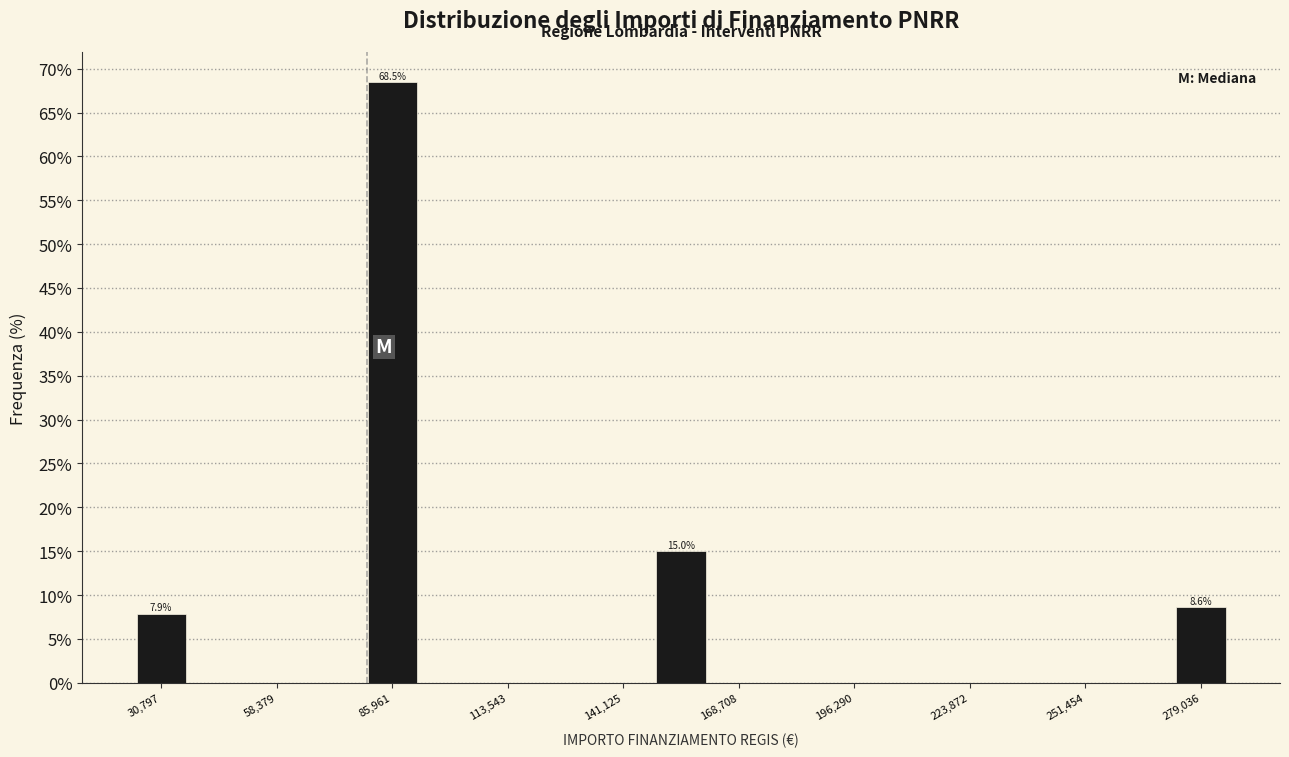

Read against the x-axis, roughly where is the centre of the tallest bar?

85000